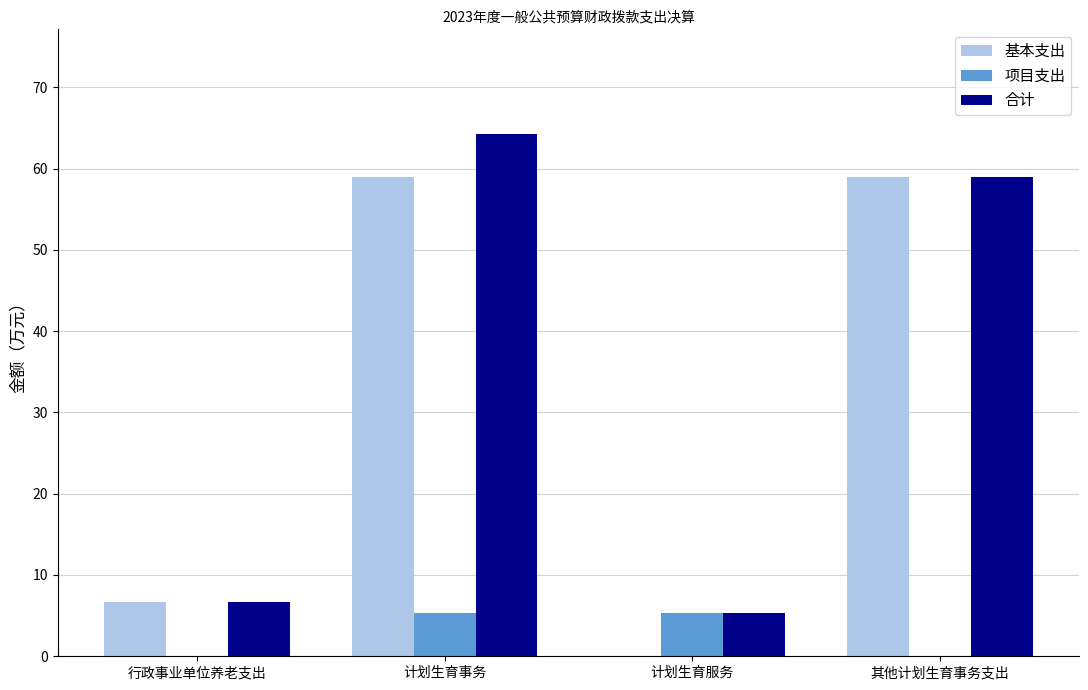

The value of 基本支出 at 计划生育服务 is 0.0. True or false?

True